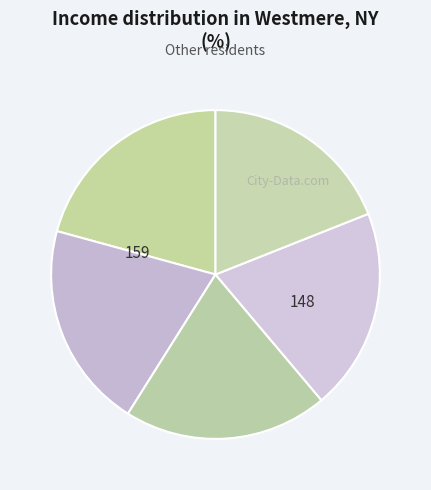

How many slices are in this pie chart?

5